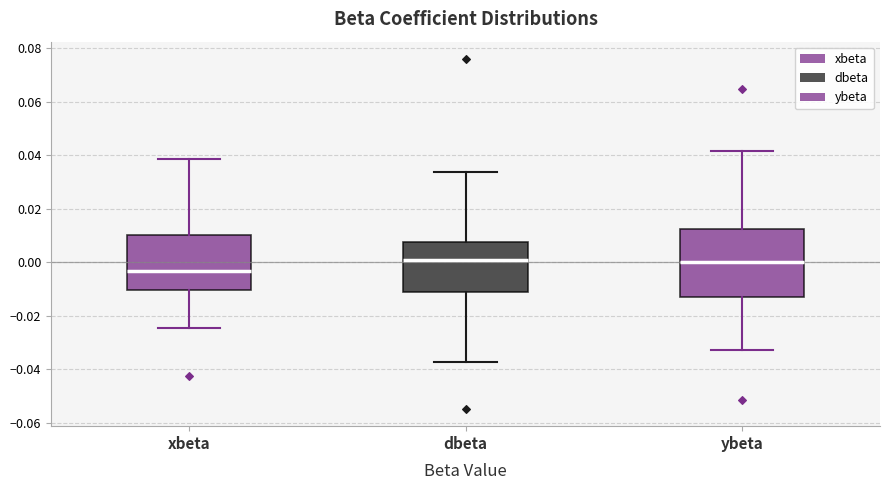

Reading left to right, read every box against the y-axis: the position of its median line, the range the box covers, and the ends of its whiskers. The values are not printed on the chart, so give them approximately, as read against the axis.

xbeta: median -0.004, box -0.010 to 0.010, whiskers -0.024 to 0.038
dbeta: median 0.000, box -0.012 to 0.008, whiskers -0.038 to 0.034
ybeta: median 0.000, box -0.014 to 0.012, whiskers -0.032 to 0.042